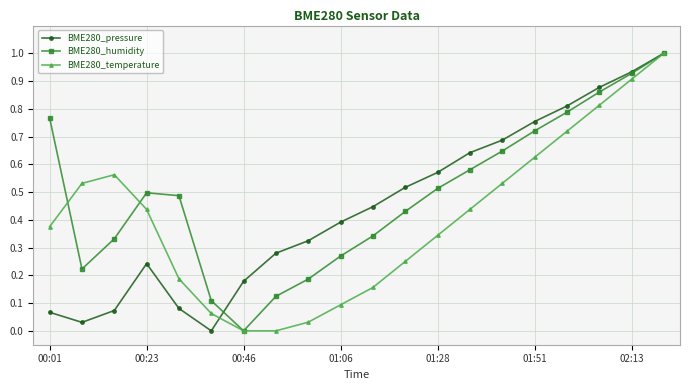

How many interior local peaks does the BME280_pressure series have?

1